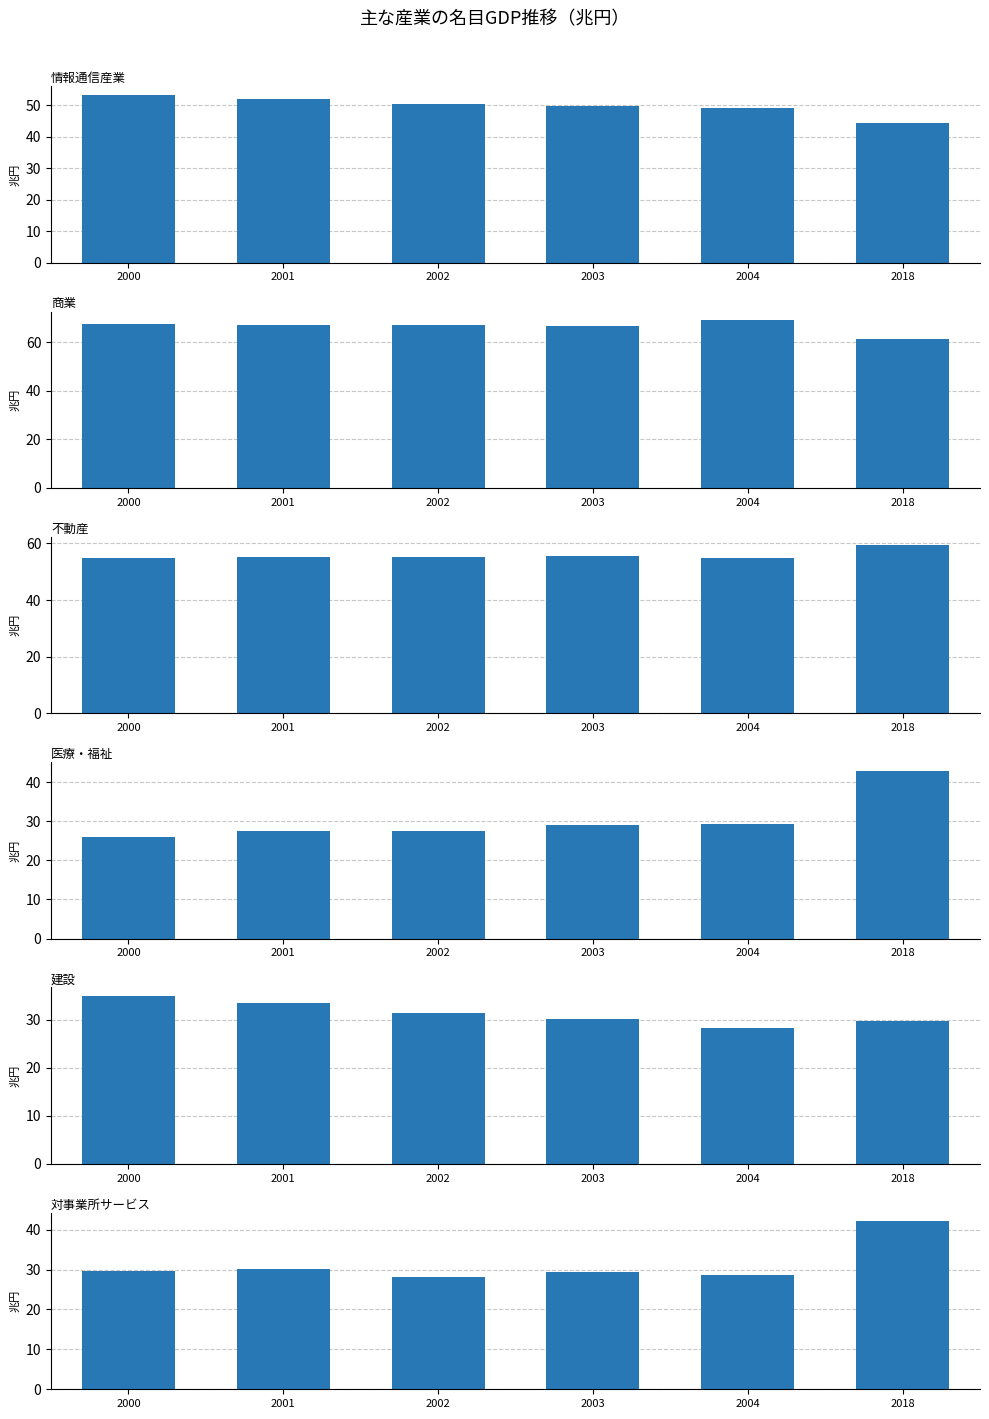

Which category has the highest value in the 医療・福祉 series?

2018